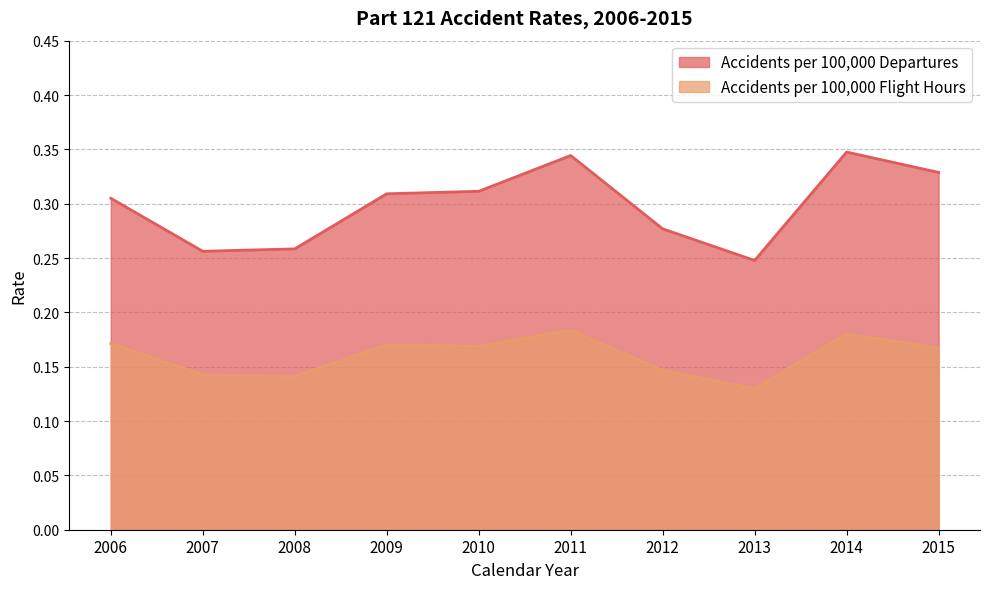

List the labels in order of Accidents per 100,000 Departures value, largest first.

2014, 2011, 2015, 2010, 2009, 2006, 2012, 2008, 2007, 2013